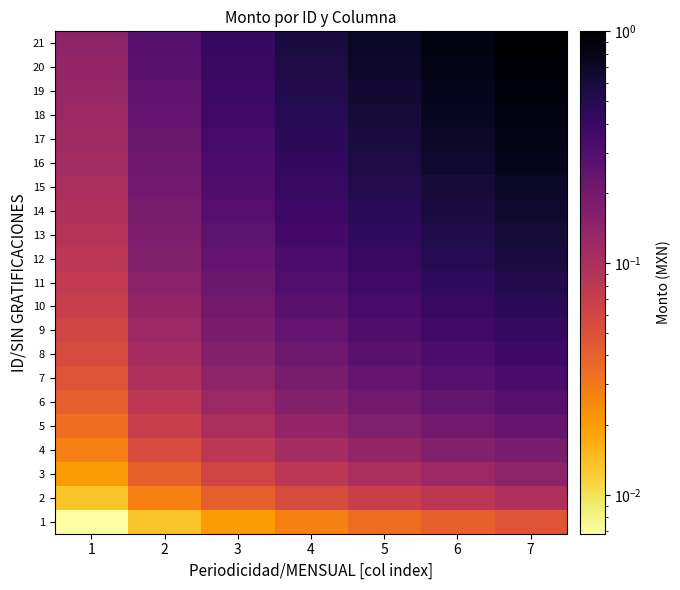

Reading left to right, transcribe all the data shown in this chart.

1: 1=0.0	2=0.0	3=0.0	4=0.0	5=0.0	6=0.0	7=0.0
2: 1=0.0	2=0.0	3=0.0	4=0.1	5=0.1	6=0.1	7=0.1
3: 1=0.0	2=0.0	3=0.1	4=0.1	5=0.1	6=0.1	7=0.1
4: 1=0.0	2=0.1	3=0.1	4=0.1	5=0.1	6=0.2	7=0.2
5: 1=0.0	2=0.1	3=0.1	4=0.1	5=0.2	6=0.2	7=0.2
6: 1=0.0	2=0.1	3=0.1	4=0.2	5=0.2	6=0.2	7=0.3
7: 1=0.0	2=0.1	3=0.1	4=0.2	5=0.2	6=0.3	7=0.3
8: 1=0.1	2=0.1	3=0.2	4=0.2	5=0.3	6=0.3	7=0.4
9: 1=0.1	2=0.1	3=0.2	4=0.2	5=0.3	6=0.4	7=0.4
10: 1=0.1	2=0.1	3=0.2	4=0.3	5=0.3	6=0.4	7=0.5
11: 1=0.1	2=0.1	3=0.2	4=0.3	5=0.4	6=0.4	7=0.5
12: 1=0.1	2=0.2	3=0.2	4=0.3	5=0.4	6=0.5	7=0.6
13: 1=0.1	2=0.2	3=0.3	4=0.4	5=0.4	6=0.5	7=0.6
14: 1=0.1	2=0.2	3=0.3	4=0.4	5=0.5	6=0.6	7=0.7
15: 1=0.1	2=0.2	3=0.3	4=0.4	5=0.5	6=0.6	7=0.7
16: 1=0.1	2=0.2	3=0.3	4=0.4	5=0.5	6=0.7	7=0.8
17: 1=0.1	2=0.2	3=0.3	4=0.5	5=0.6	6=0.7	7=0.8
18: 1=0.1	2=0.2	3=0.4	4=0.5	5=0.6	6=0.7	7=0.9
19: 1=0.1	2=0.3	3=0.4	4=0.5	5=0.6	6=0.8	7=0.9
20: 1=0.1	2=0.3	3=0.4	4=0.5	5=0.7	6=0.8	7=1.0
21: 1=0.1	2=0.3	3=0.4	4=0.6	5=0.7	6=0.9	7=1.0